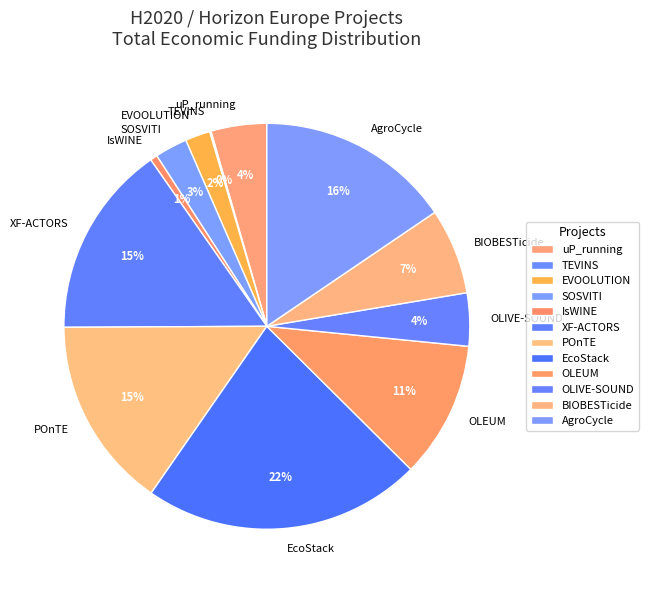

Which has a higher value, POnTE or uP_running?

POnTE